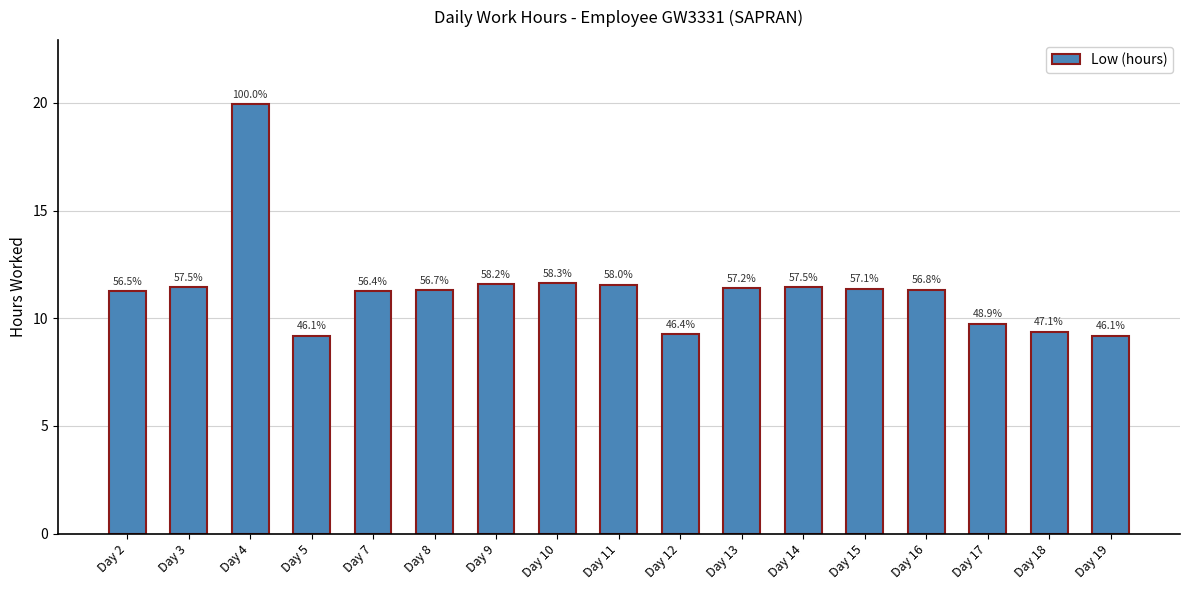

What is the ratio of the value at Day 8 to the value at Day 17?

1.2